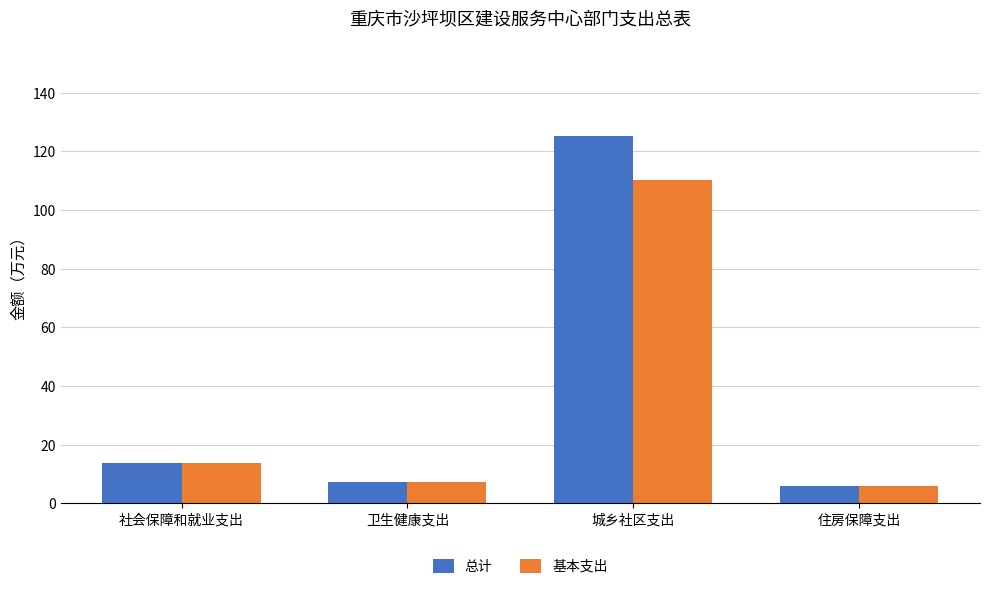

Reading right to left, list all the values displayed in this chart.

总计: 6.0	125.2	7.4	13.8
基本支出: 6.0	110.2	7.4	13.8